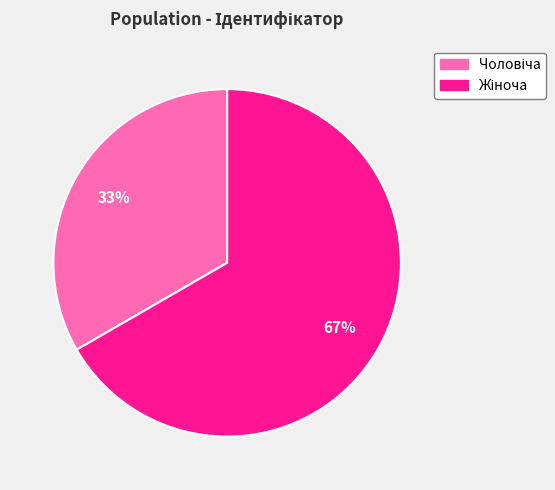

Count the number of slices in the pie.

2